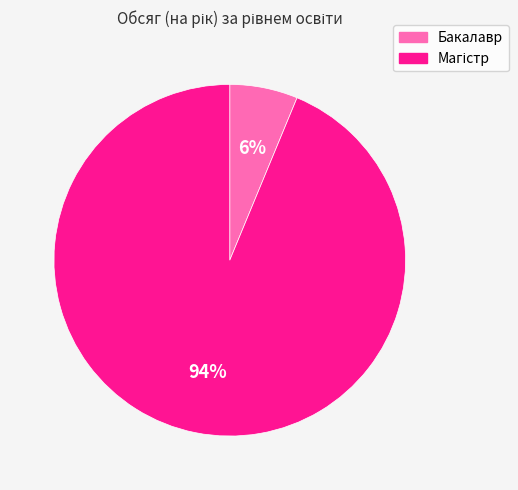

The Бакалавр slice represents 6% of the pie. True or false?

True